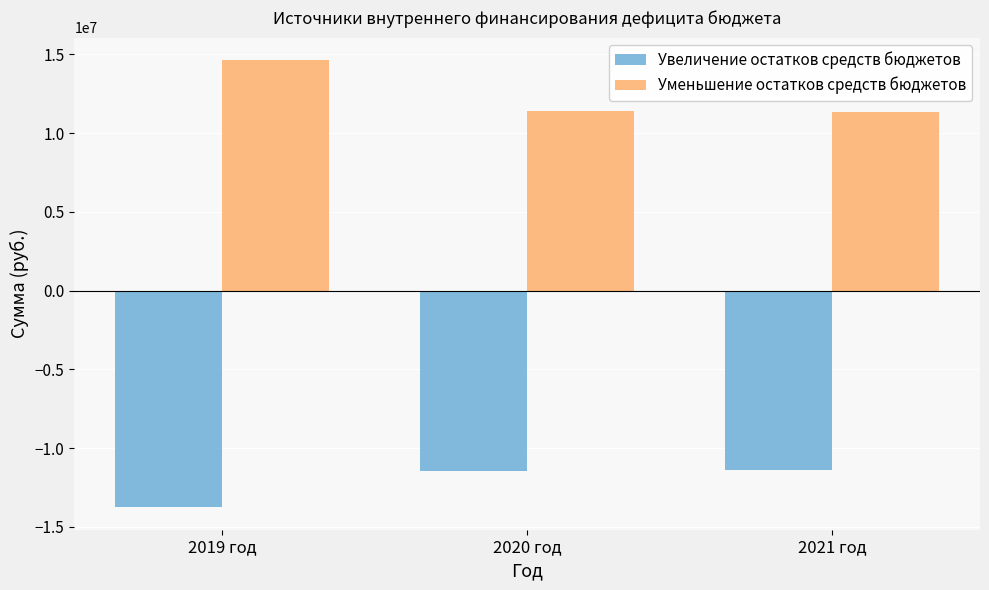

What is the value of the Увеличение остатков средств бюджетов bar at the 3rd from the left?

-11367615.9